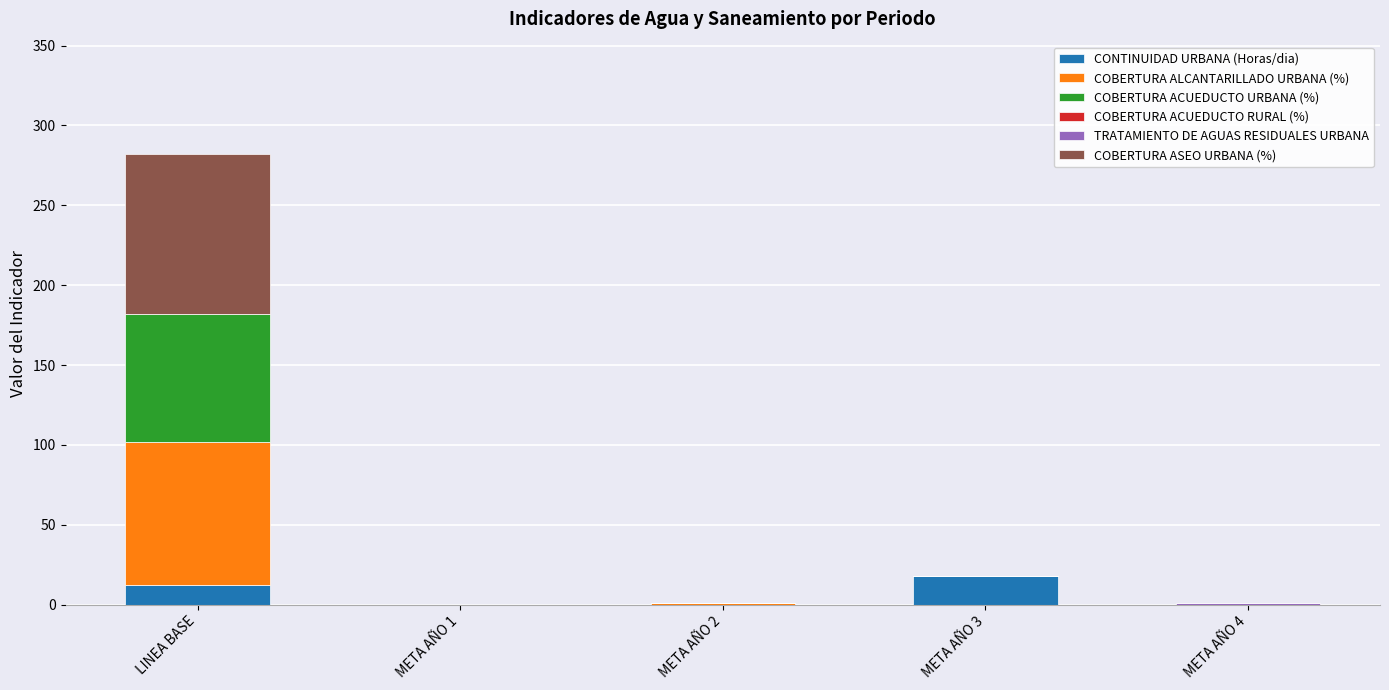

What is the highest value of the CONTINUIDAD URBANA (Horas/dia) series?

18.0